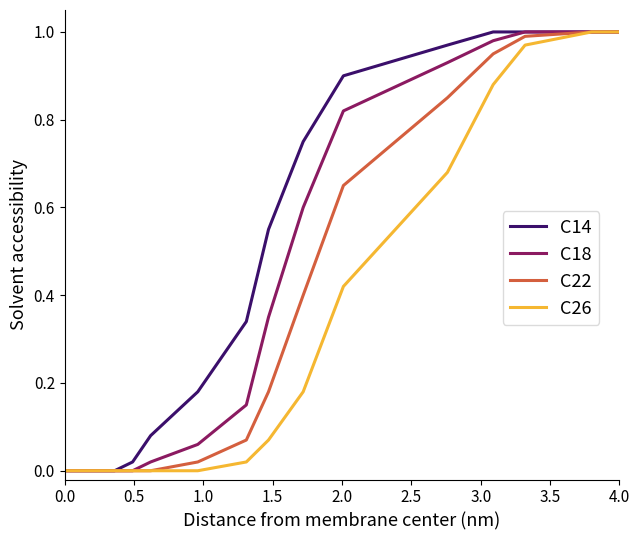

List the series in order of their overall mean, highest first.

C14, C18, C22, C26